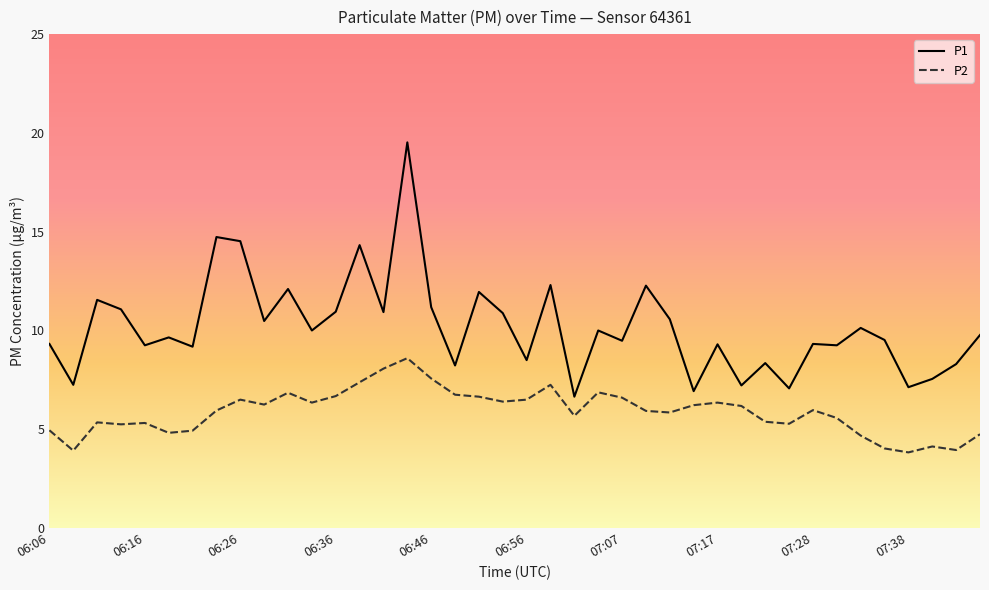

What are all the series names shown in the legend?

P1, P2